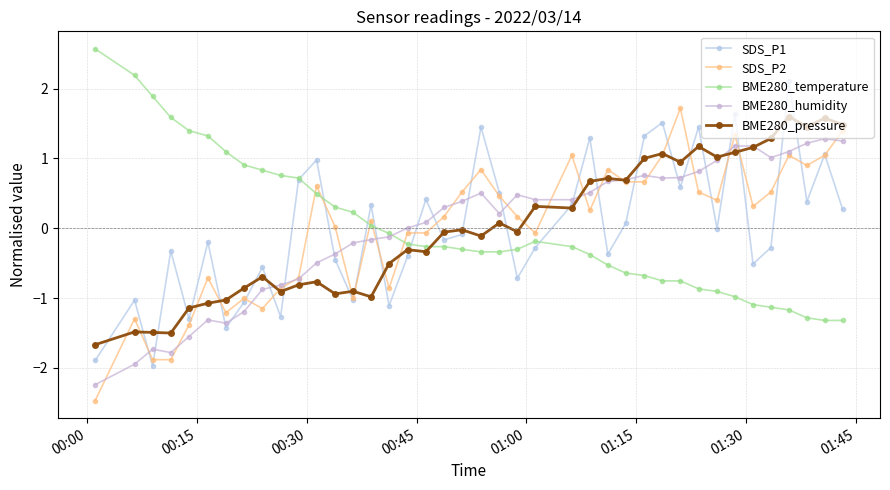

How many series are shown in this chart?

5